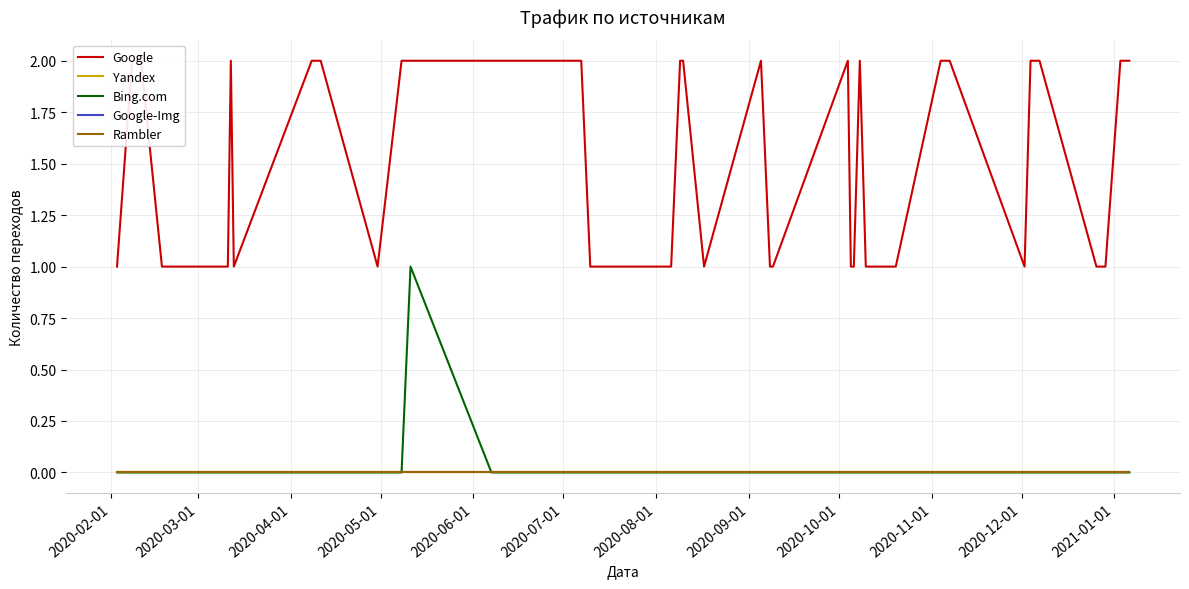

Does the chart display data point markers on the line(s)?

No